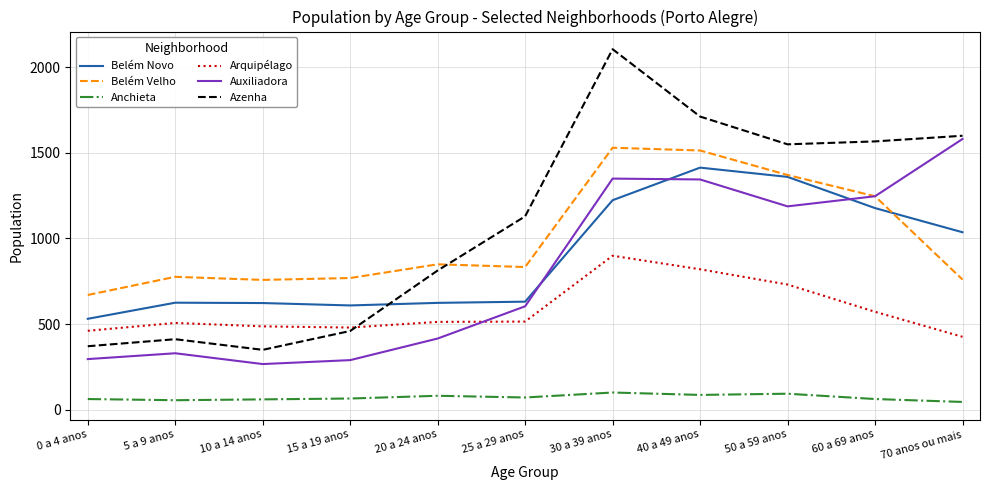

True or false: Arquipélago and Belém Velho intersect in this chart.

False